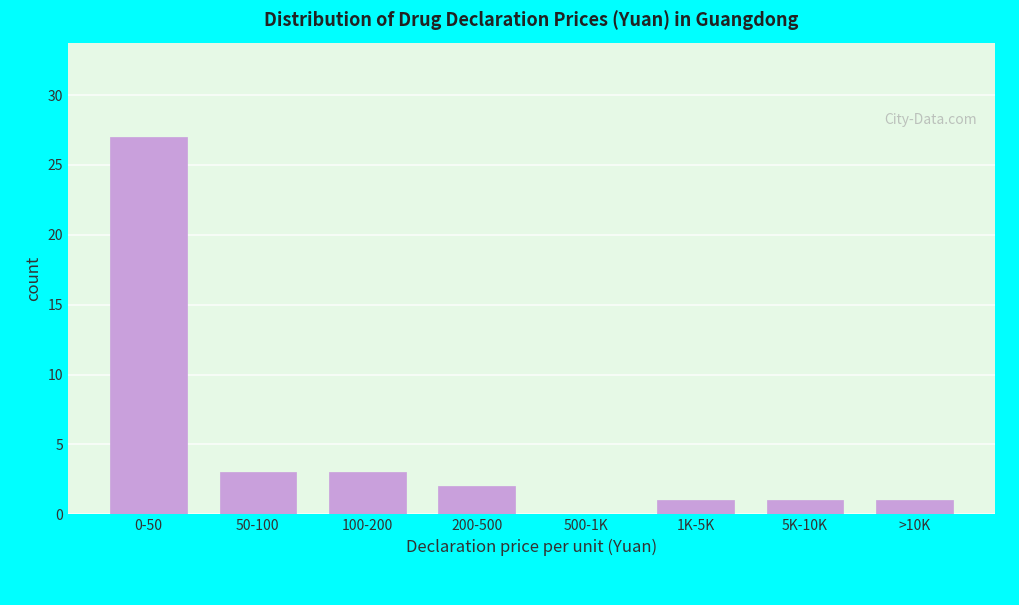

Reading right to left, what are all the values shown in this chart?

>10K=1	5K-10K=1	1K-5K=1	500-1K=0	200-500=2	100-200=3	50-100=3	0-50=27